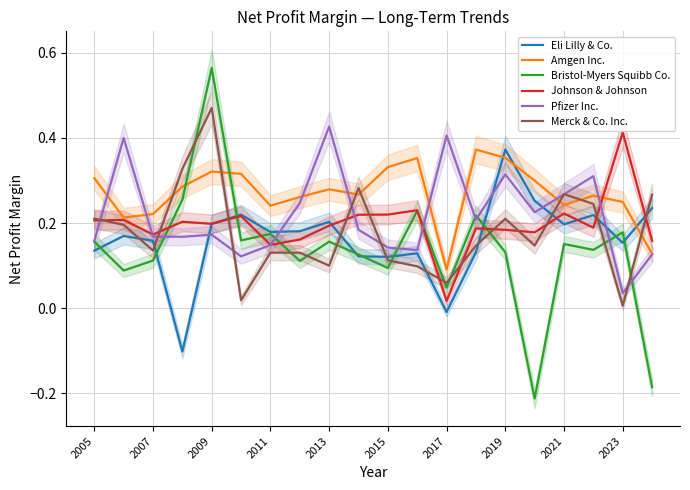

Which series ends up on top after the final intersection of Eli Lilly & Co. and Johnson & Johnson?

Eli Lilly & Co.